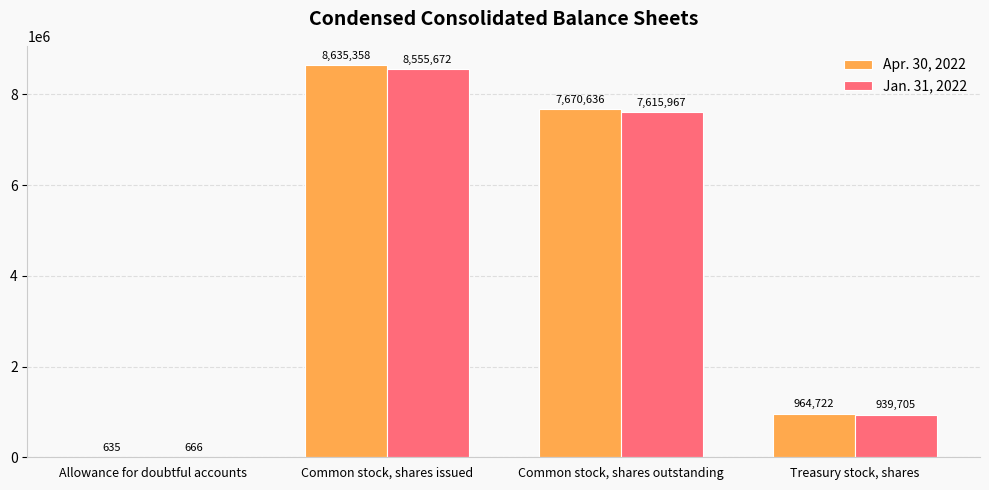

True or false: Apr. 30, 2022 has a value of 964722 at Treasury stock, shares.

True